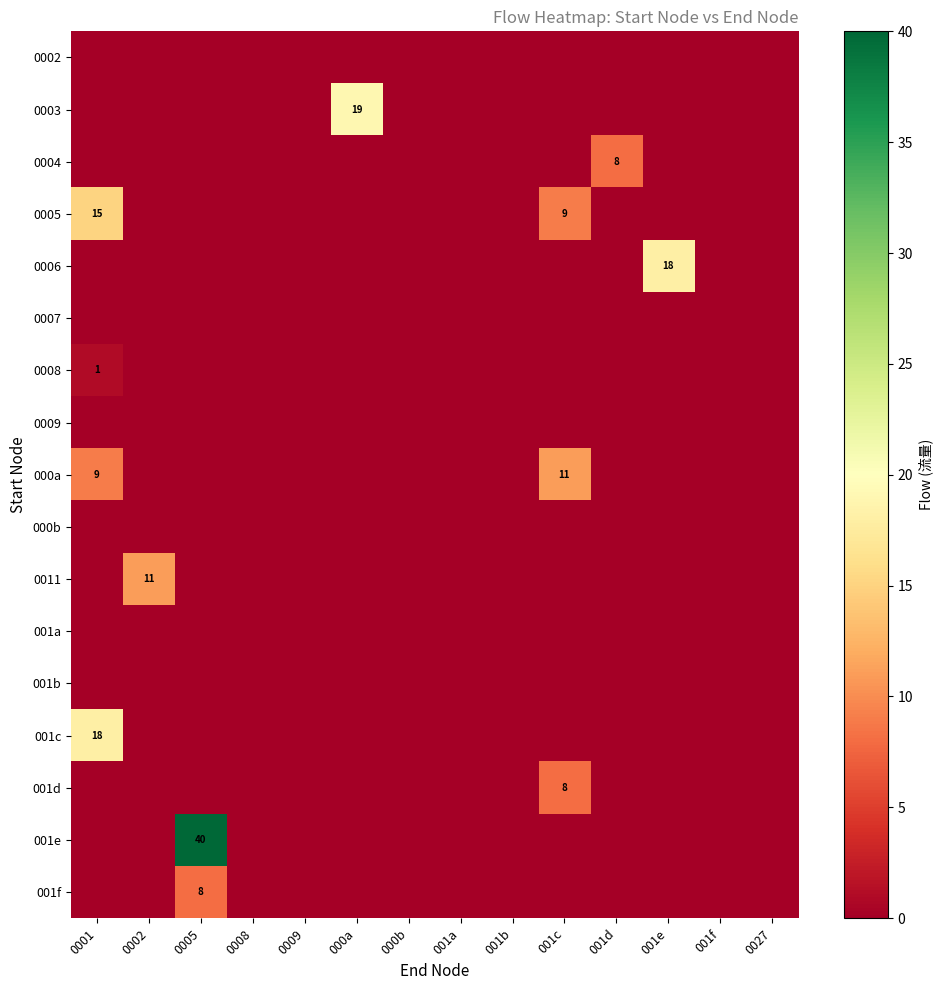

Is it true that 0003 equals 0 at 001a?

True